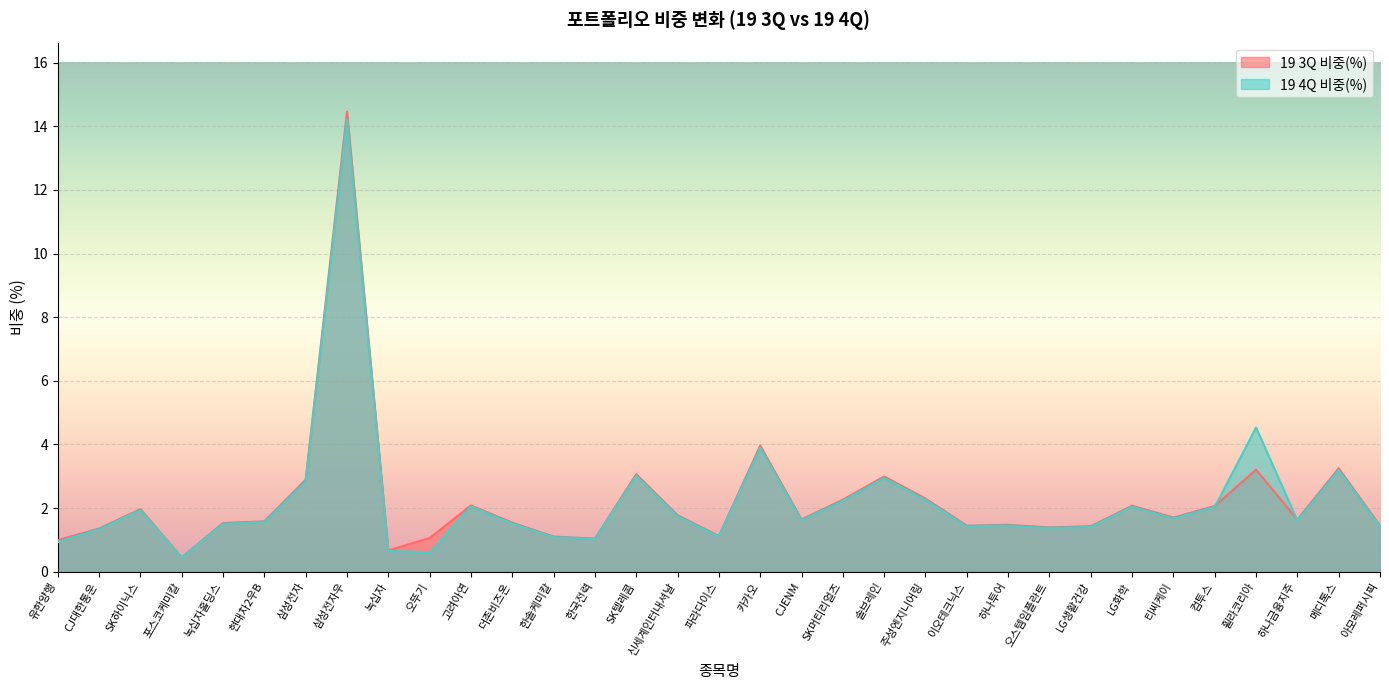

Between 이오테크닉스 and 삼성전자, which is larger?

삼성전자